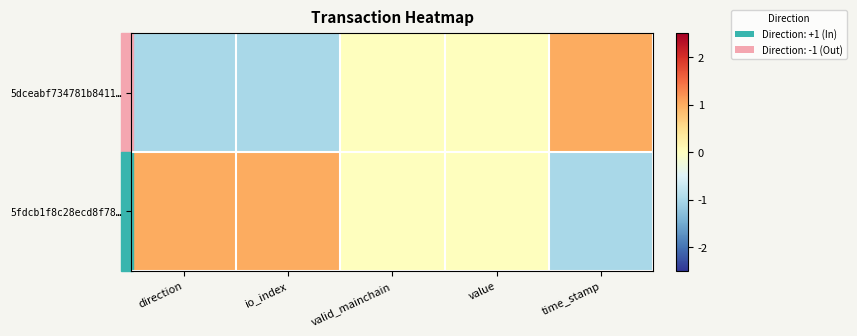

How many categories are shown in the chart?

5